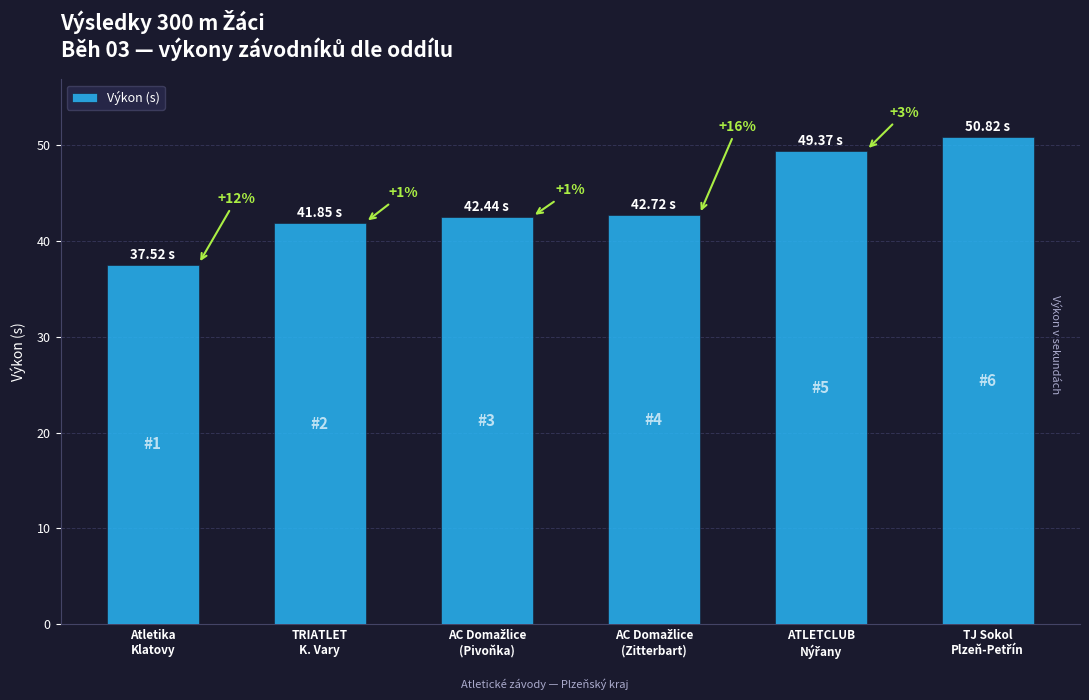

Does the chart contain any negative values?

No